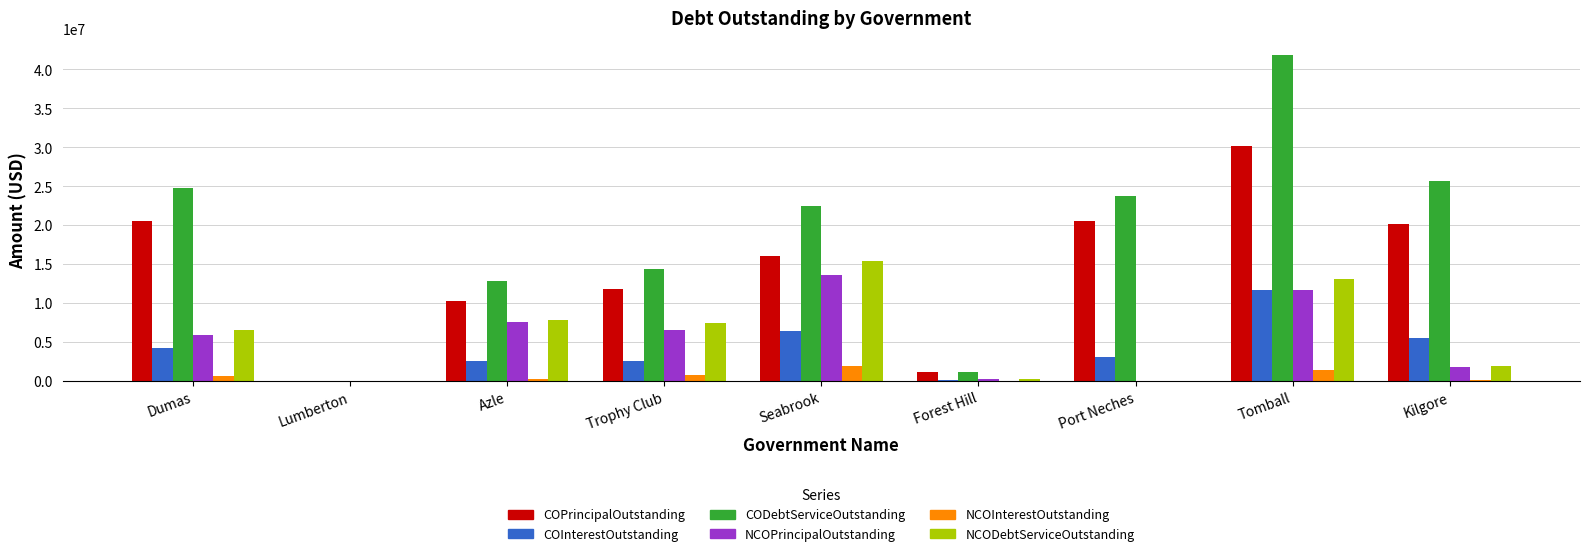

True or false: COPrincipalOutstanding has a value of 16025000.0 at Seabrook.

True